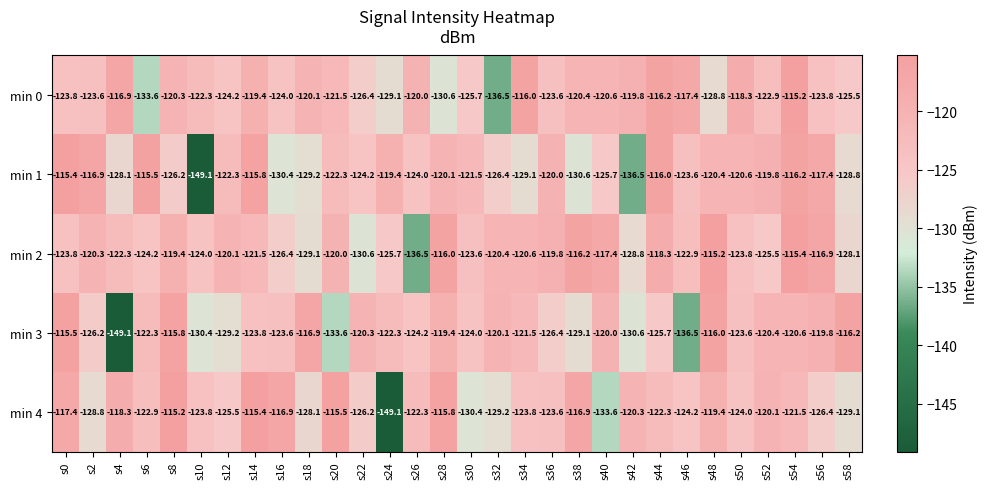

Rank the series at s26 from highest to lowest value.

min 0, min 4, min 1, min 3, min 2